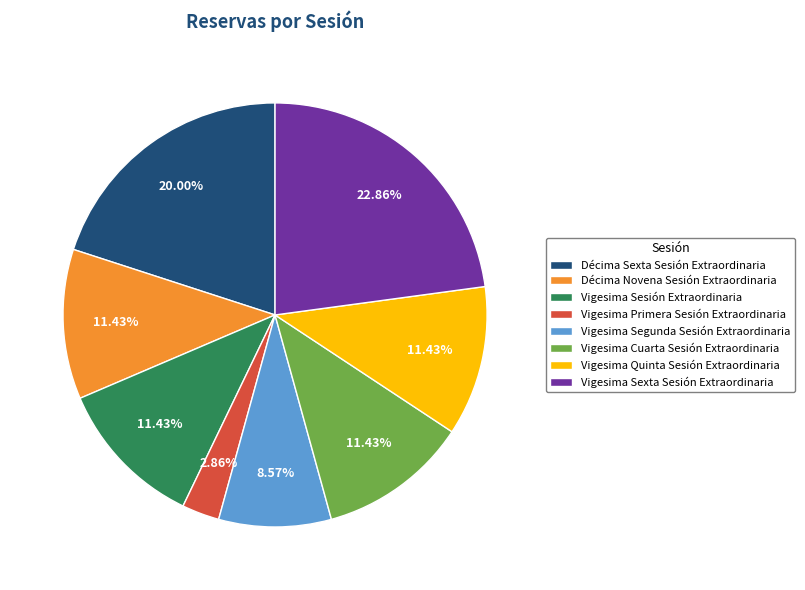

Do Vigesima Quinta Sesión Extraordinaria and Vigesima Primera Sesión Extraordinaria together represent more than half of the pie?

No